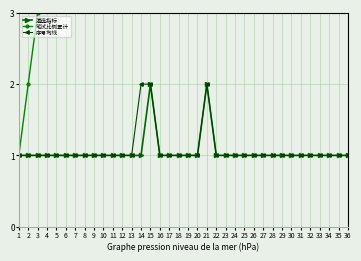

Is it true that 遴选指标 equals 1 at 25?

True